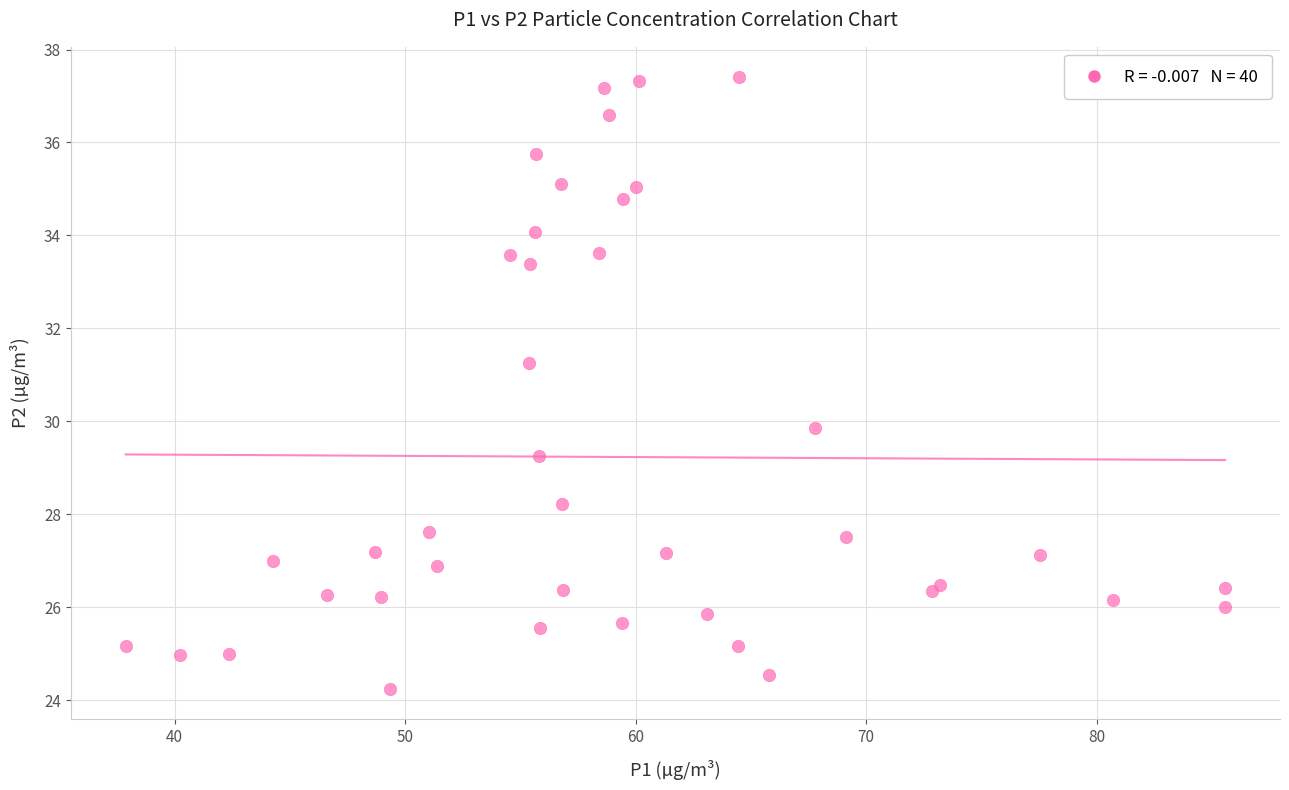

What Y value in the scatter plot is closest to 30?

29.9